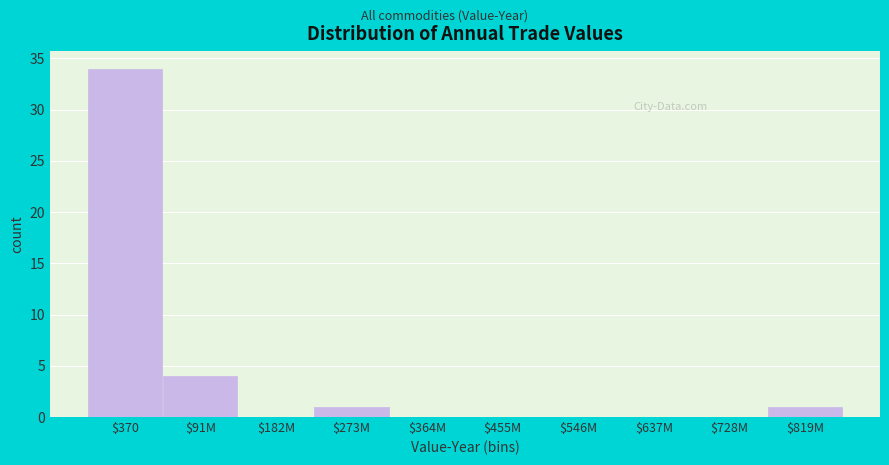

At which label is the value closest to 17?

$91M